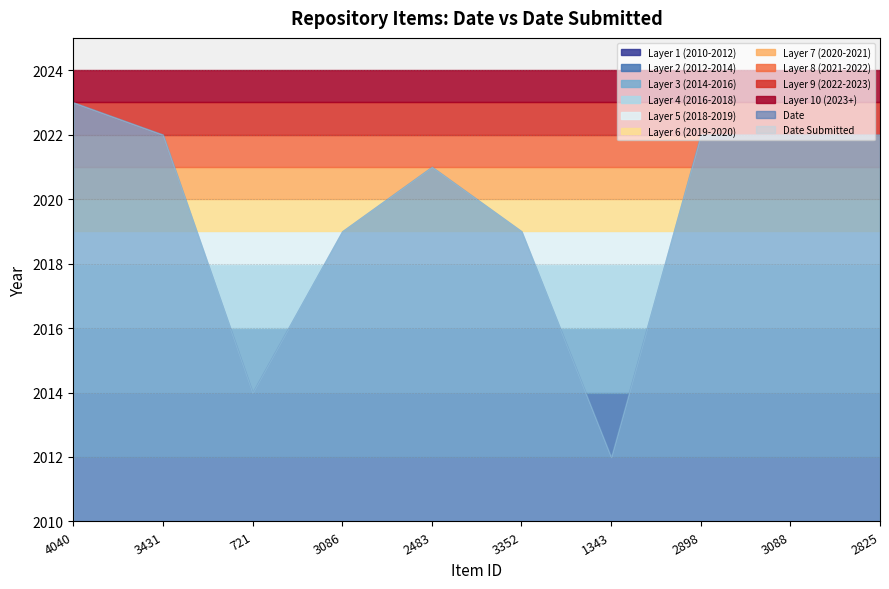

True or false: Date and Date Submitted intersect in this chart.

False